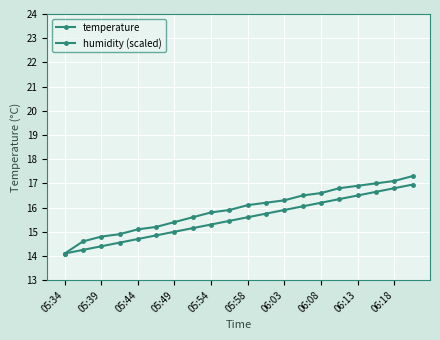

Reading right to left, extract all data points from this chart.

temperature: 17.3	17.1	17.0	16.9	16.8	16.6	16.5	16.3	16.2	16.1	15.9	15.8	15.6	15.4	15.2	15.1	14.9	14.8	14.6	14.1
humidity (scaled): 16.9	16.8	16.6	16.5	16.4	16.2	16.1	15.9	15.8	15.6	15.4	15.3	15.2	15.0	14.8	14.7	14.5	14.4	14.2	14.1